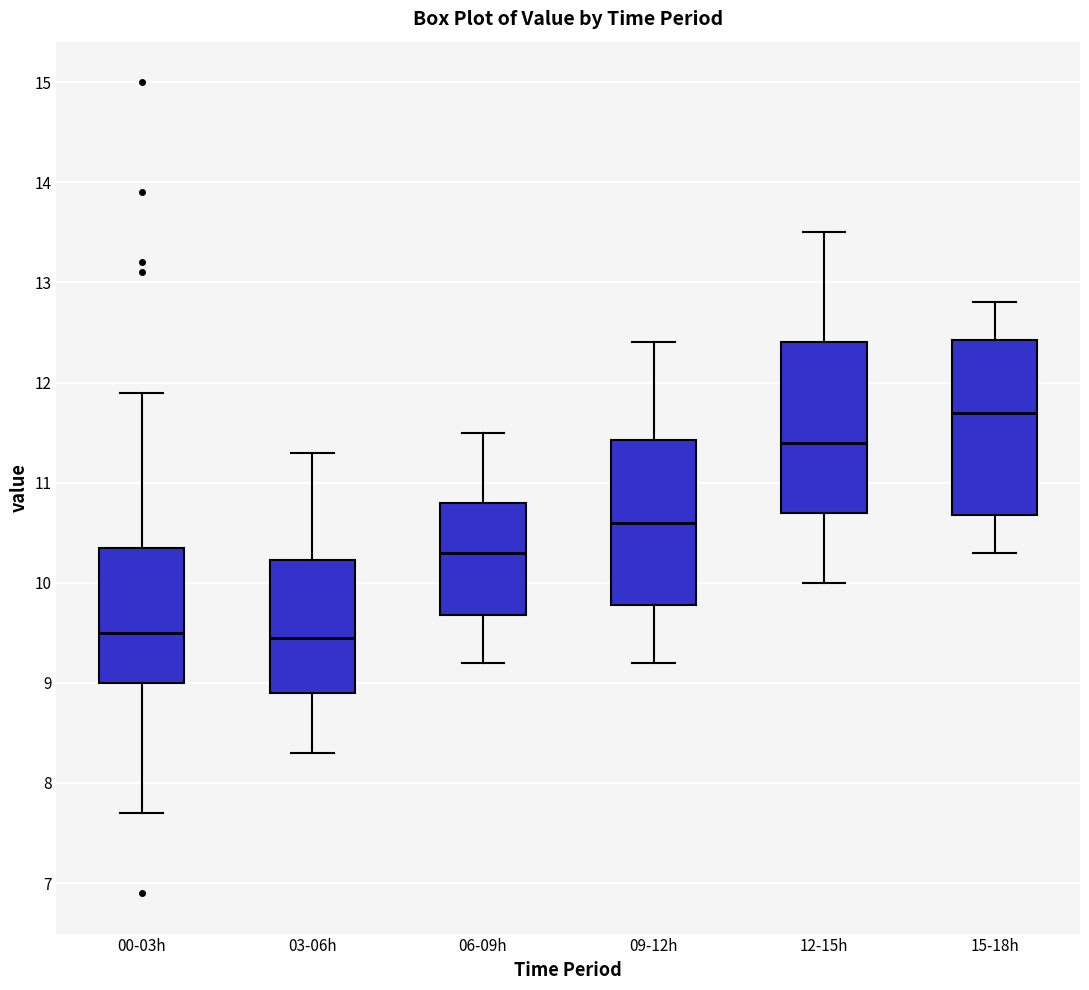

Reading left to right, read every box against the y-axis: the position of its median line, the range the box covers, and the ends of its whiskers. The values are not printed on the chart, so give them approximately, as read against the axis.

00-03h: median 9.5, box 9.0 to 10.4, whiskers 7.7 to 11.9
03-06h: median 9.5, box 8.9 to 10.2, whiskers 8.3 to 11.3
06-09h: median 10.3, box 9.7 to 10.8, whiskers 9.2 to 11.5
09-12h: median 10.6, box 9.8 to 11.4, whiskers 9.2 to 12.4
12-15h: median 11.4, box 10.7 to 12.4, whiskers 10.0 to 13.5
15-18h: median 11.7, box 10.7 to 12.4, whiskers 10.3 to 12.8